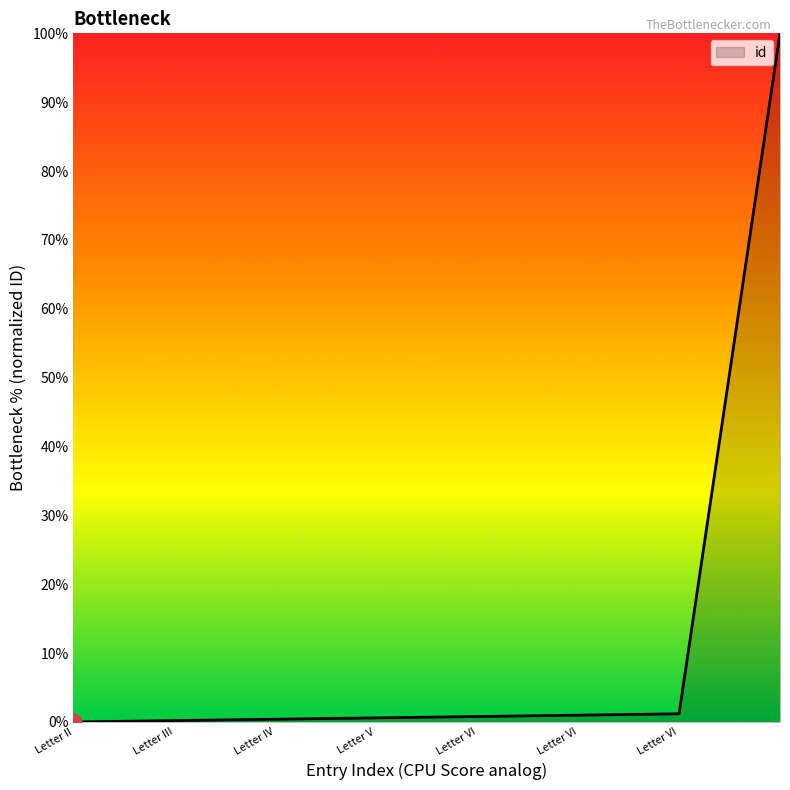

What is the difference between the maximum and minimum values?

100.0